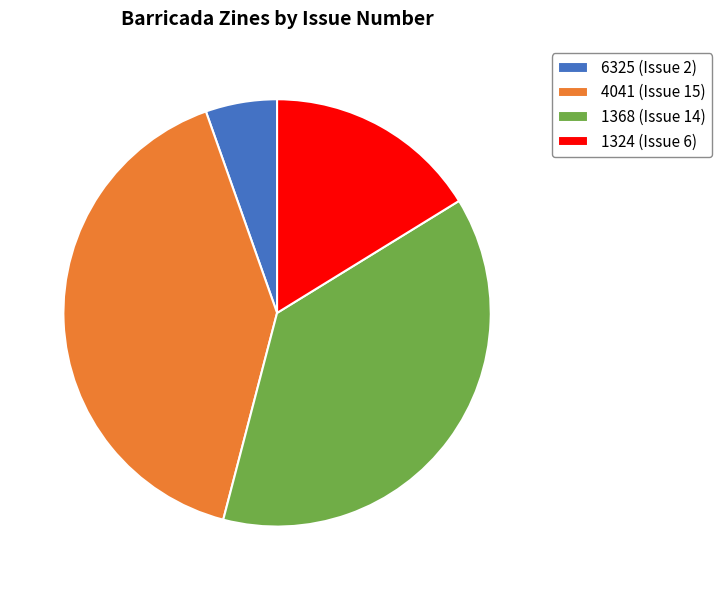

Rank the categories by value from highest to lowest.

4041 (Issue 15), 1368 (Issue 14), 1324 (Issue 6), 6325 (Issue 2)